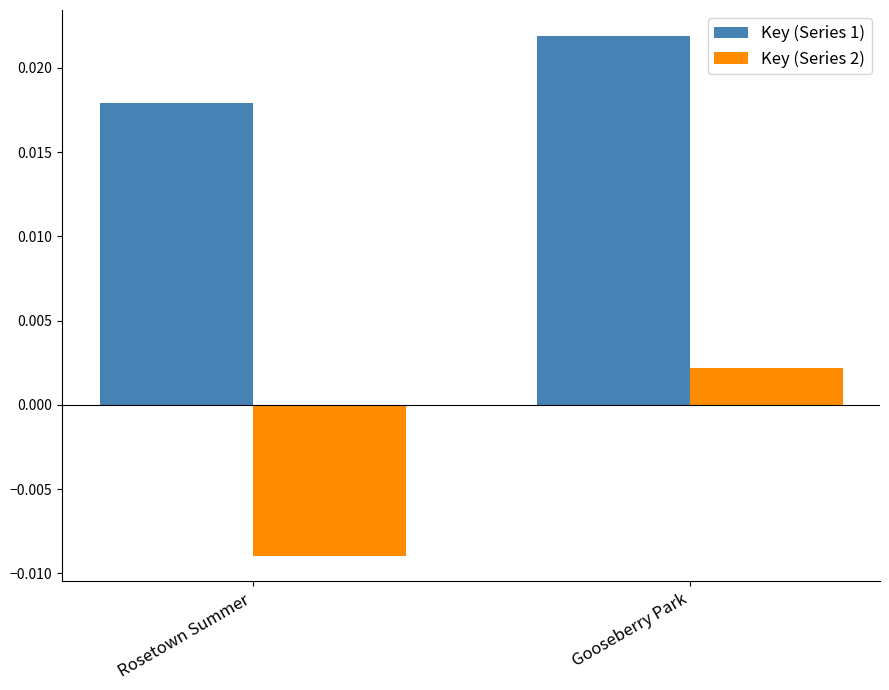

What is the label of the 2nd bar from the right?

Rosetown Summer